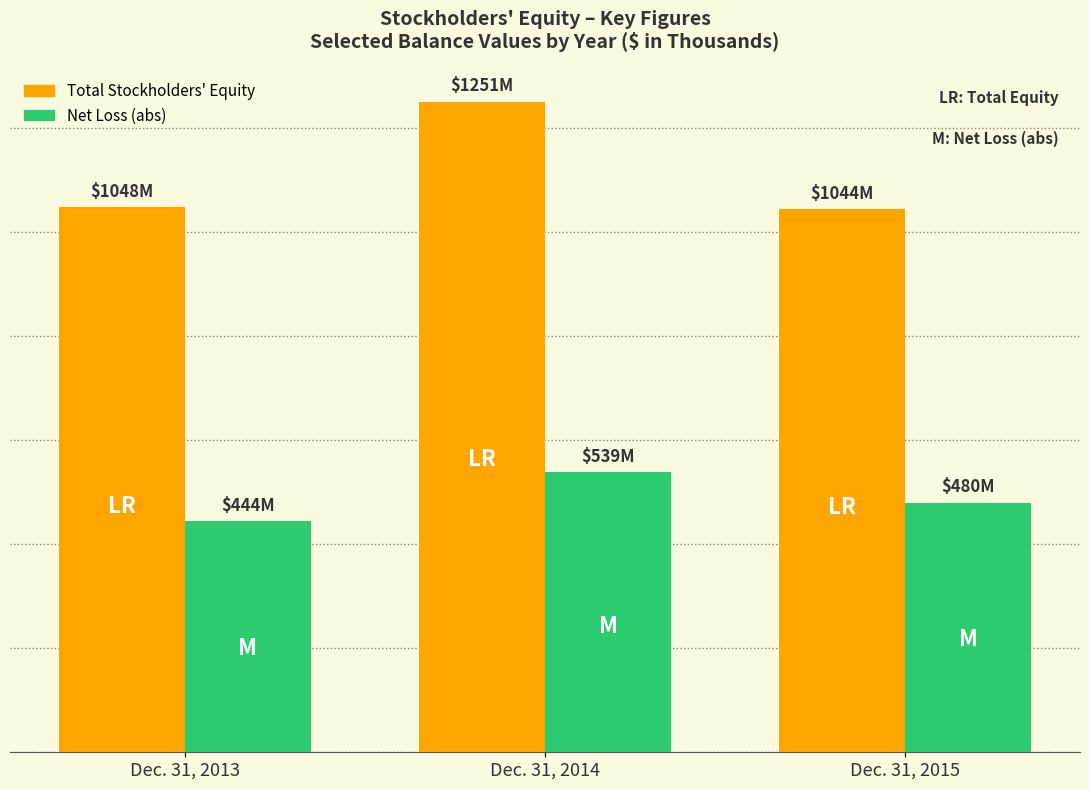

Reading left to right, extract all data points from this chart.

Total Stockholders' Equity: Dec. 31, 2013=1048102	Dec. 31, 2014=1250828	Dec. 31, 2015=1044372
Net Loss (abs): Dec. 31, 2013=443790	Dec. 31, 2014=539215	Dec. 31, 2015=480129